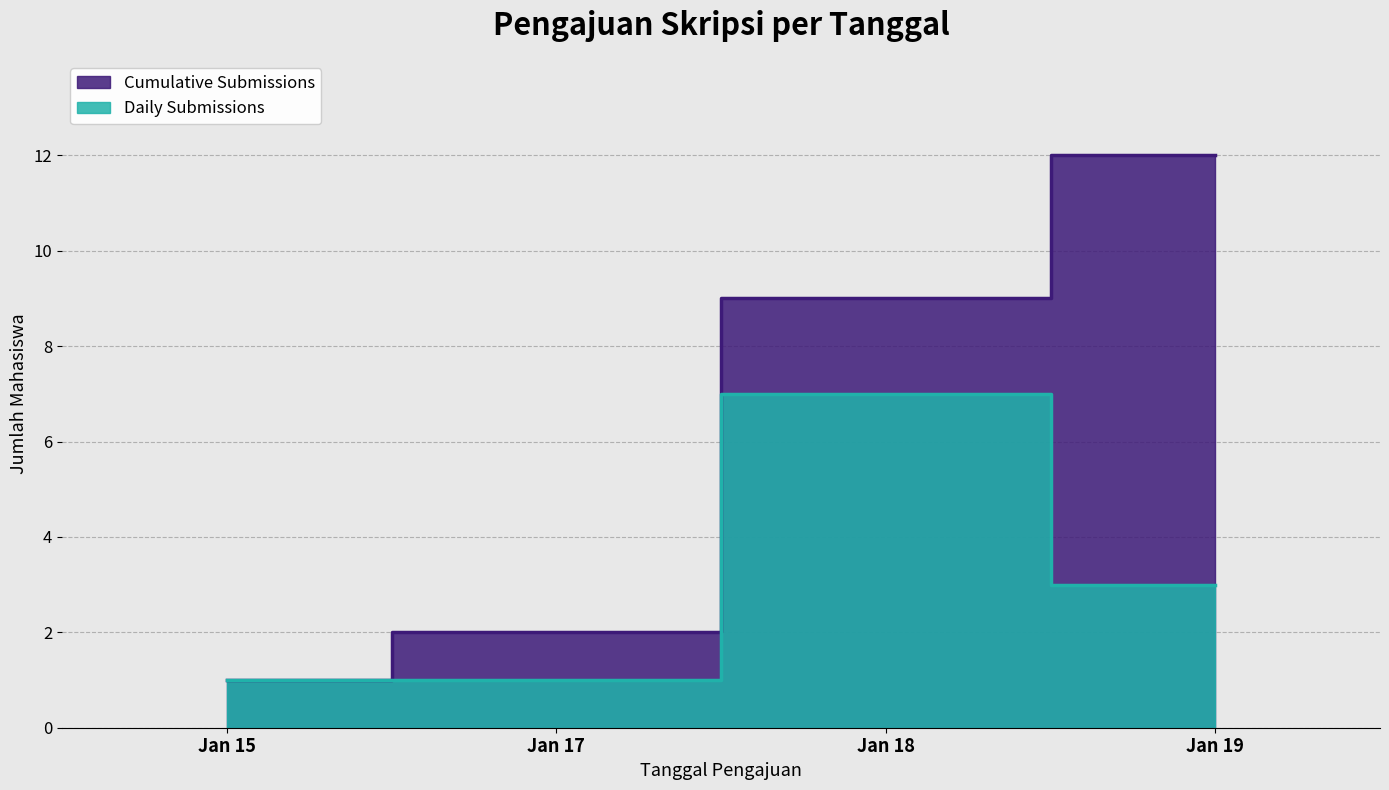

At which label does Cumulative reach its peak?

2022-01-19